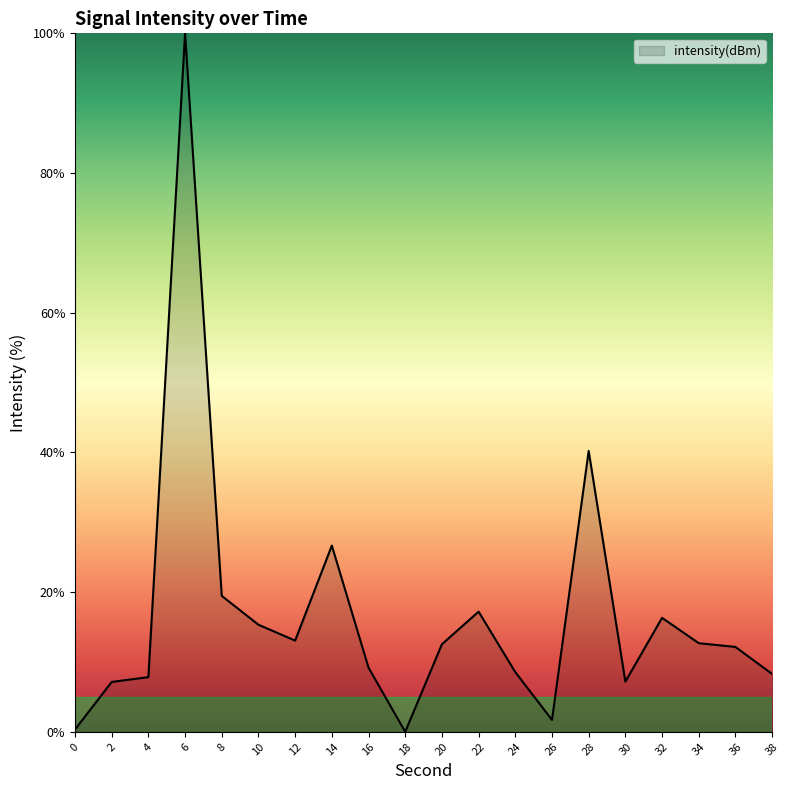

What is the greatest value displayed?

100.0